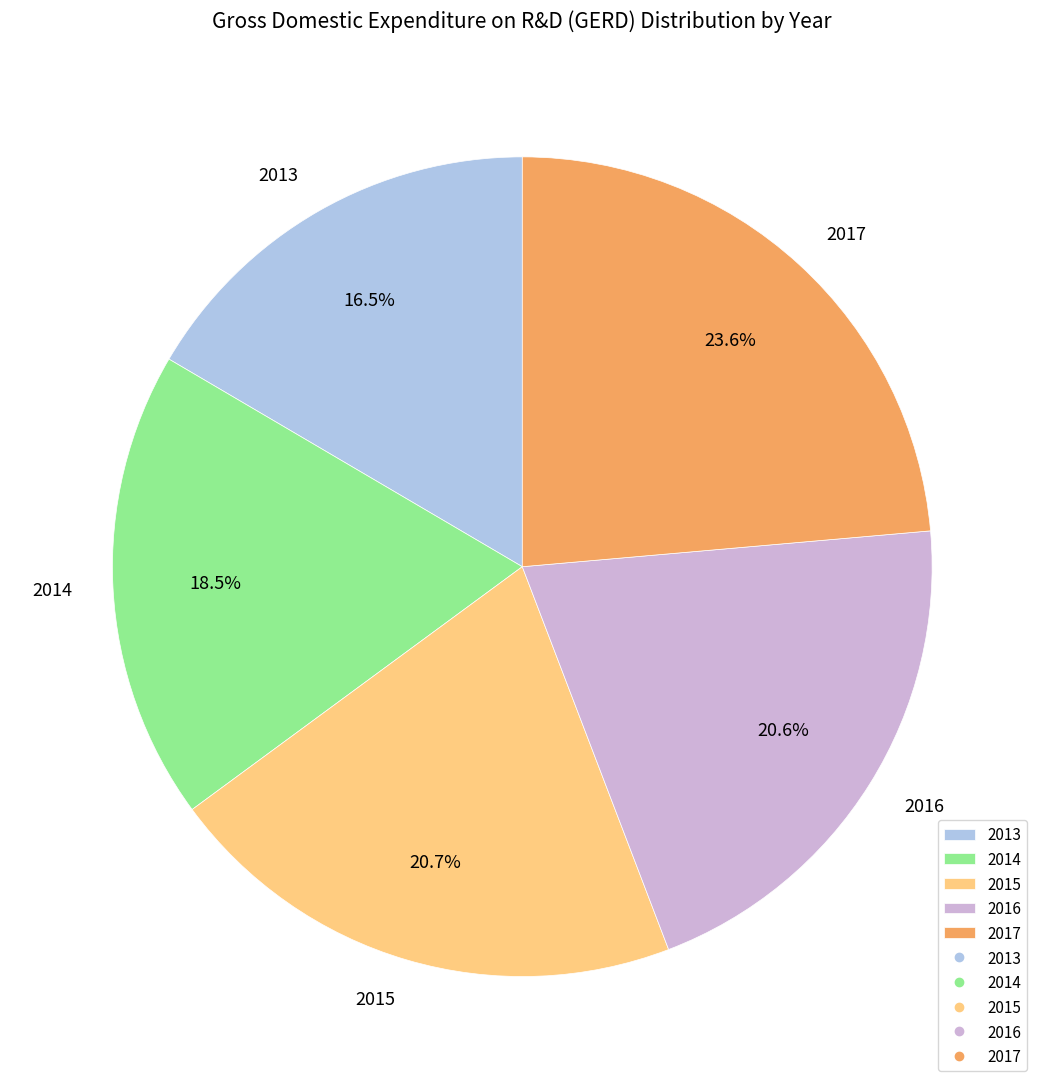

Is it true that 2016 is 8% of the pie?

False